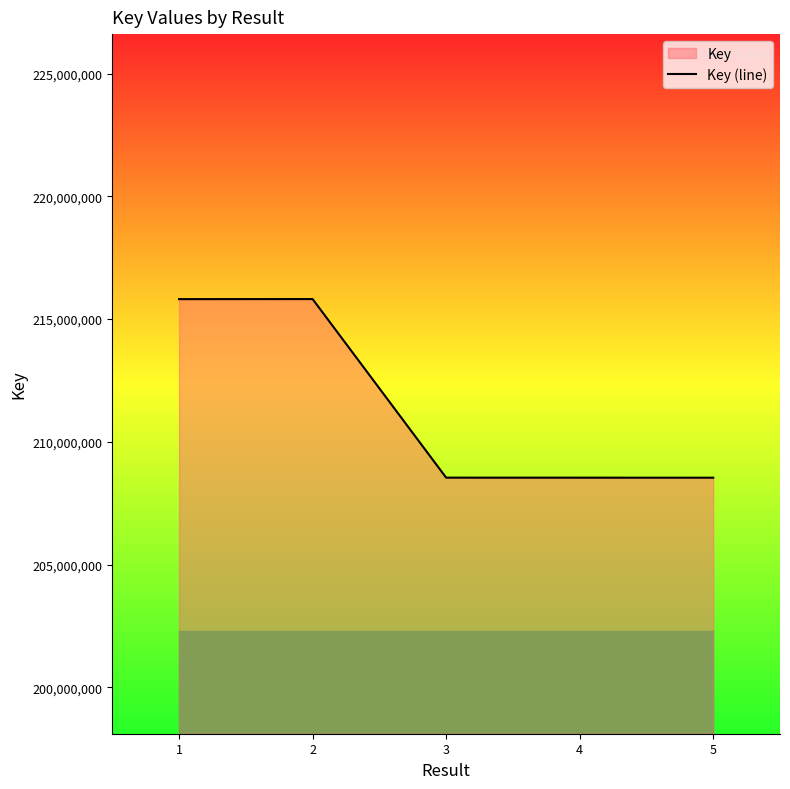

What is the sum of all values?

1057254101